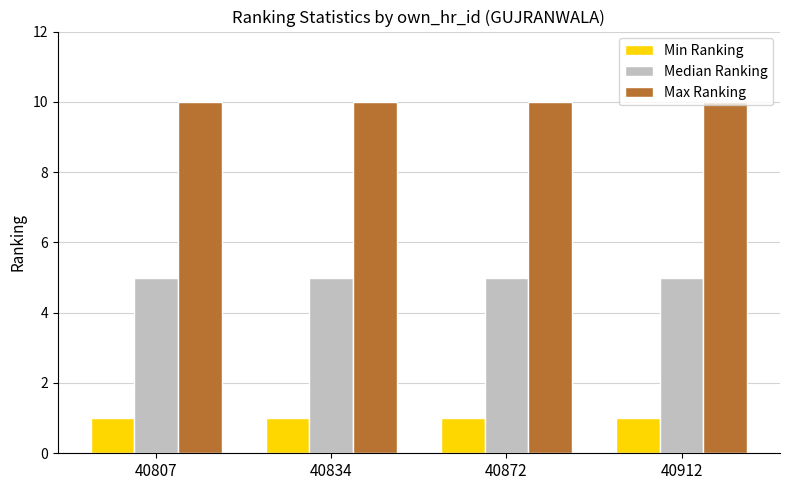

What is the value of the Min Ranking bar at the 4th from the left?

1